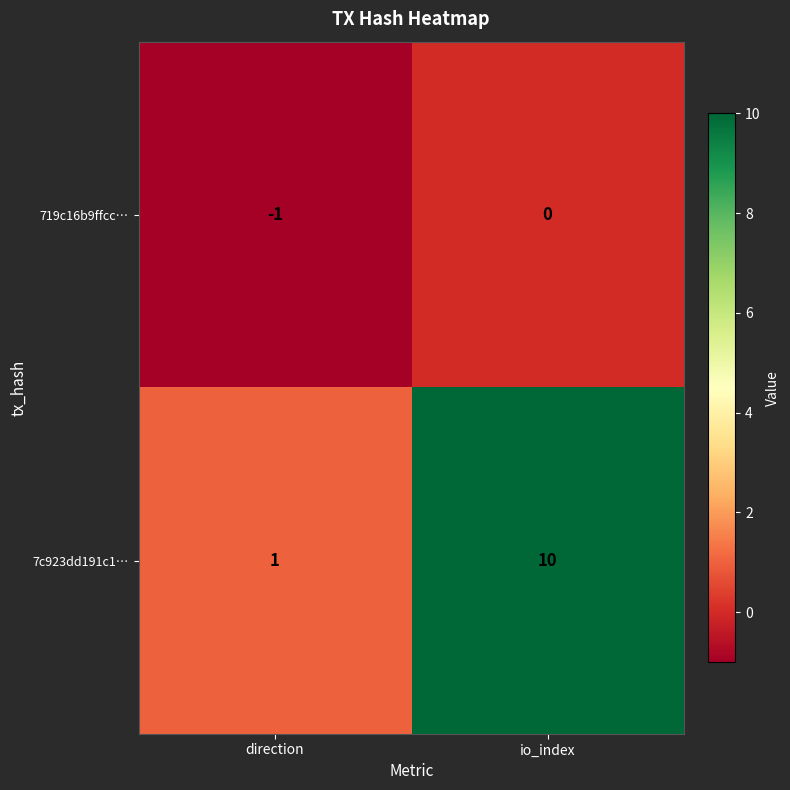

The value of 719c16b9ffcc… at io_index is 0. True or false?

True